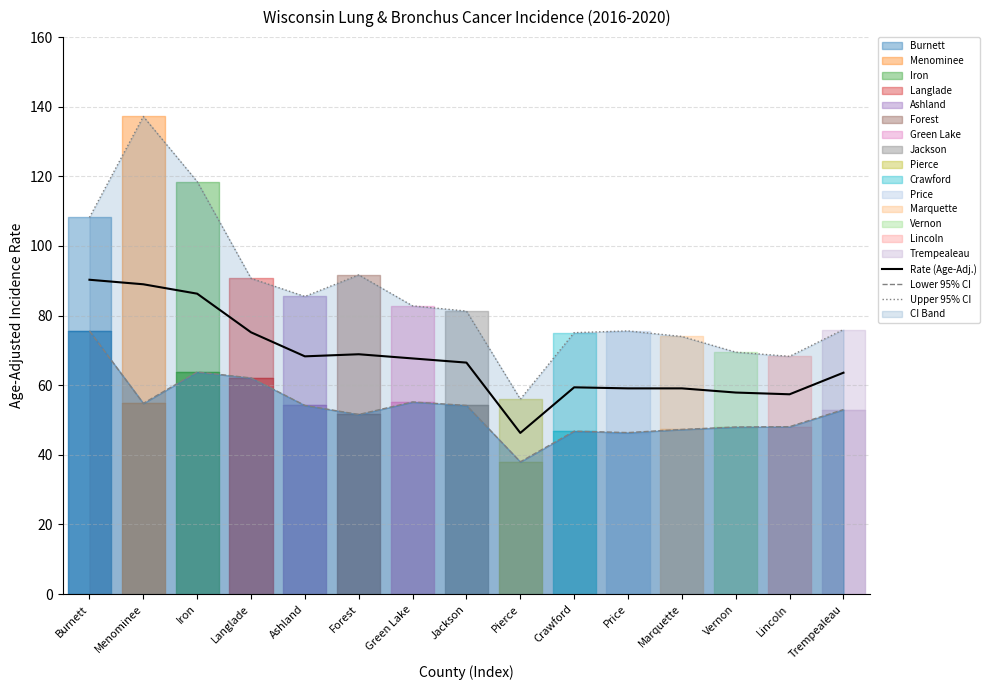

What is the difference between the highest and lowest values at Vernon?

21.5